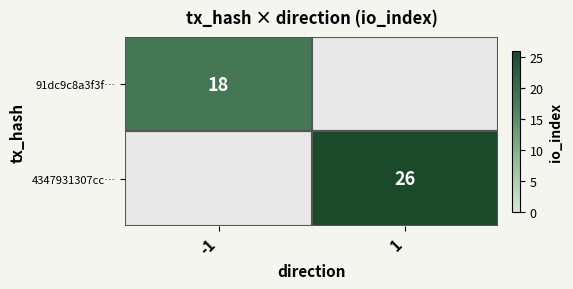

How many data points does each series have?

2